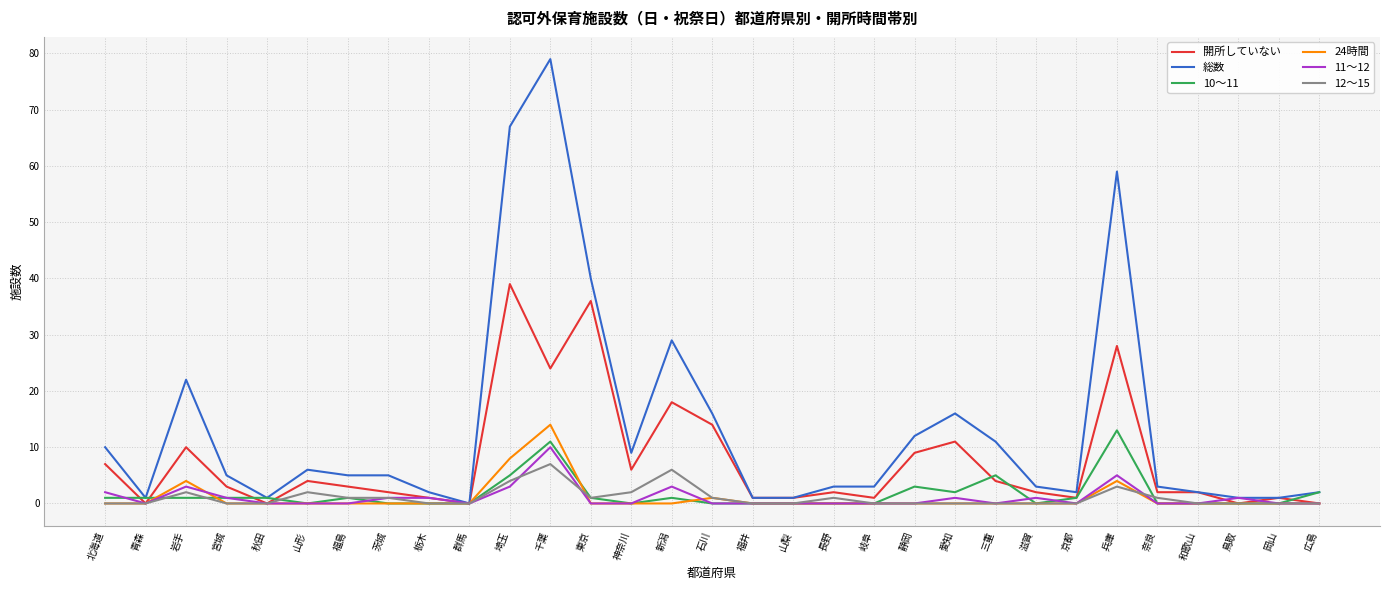

What is the total value across all series at 兵庫?

112